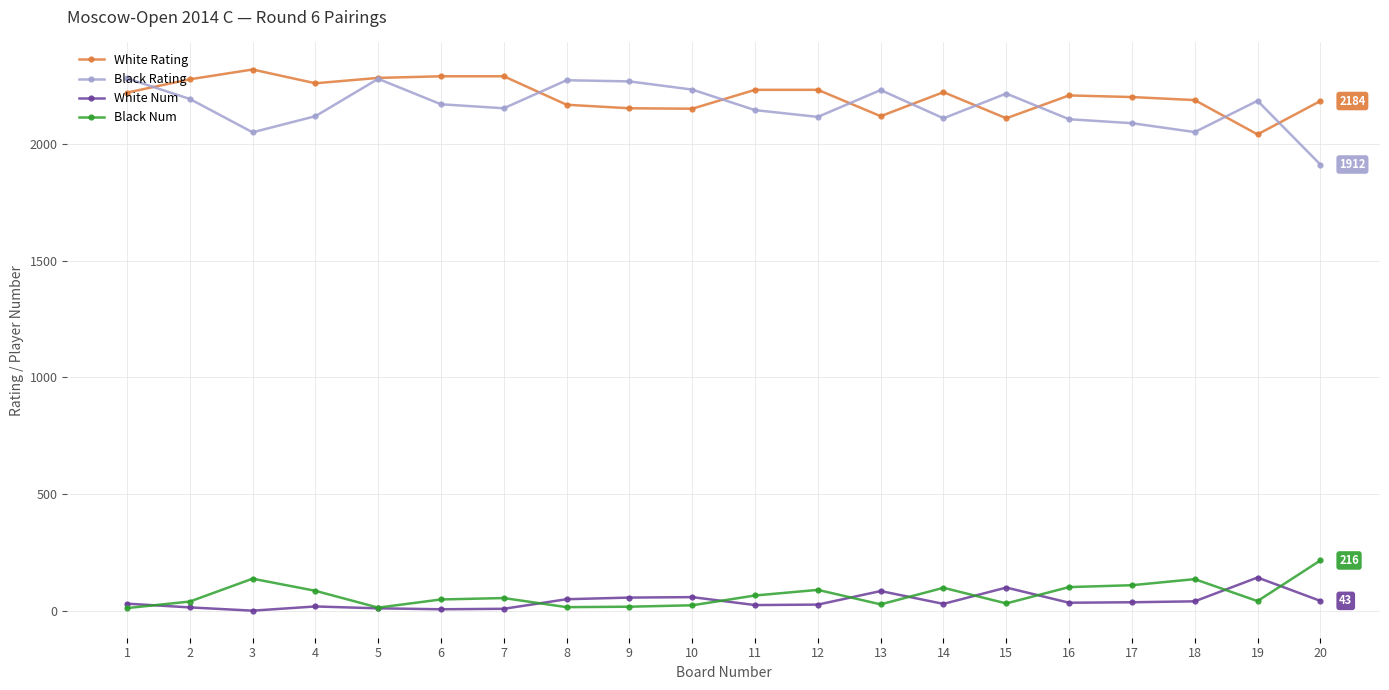

After their last crossing, which series has the higher values: Black Rating or White Rating?

White Rating